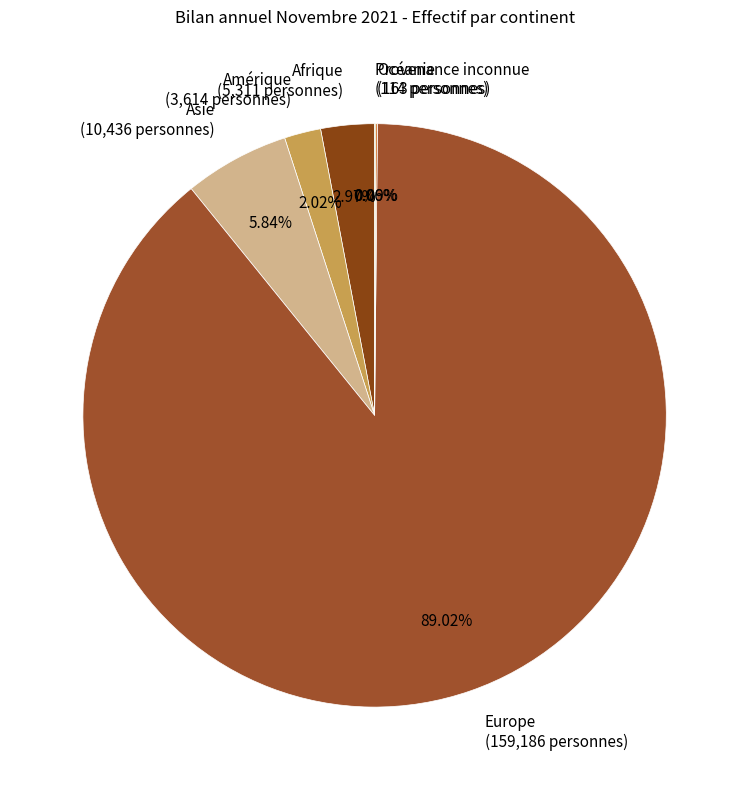

Do Europe (159,186 personnes) and Afrique (5,311 personnes) together represent more than half of the pie?

Yes